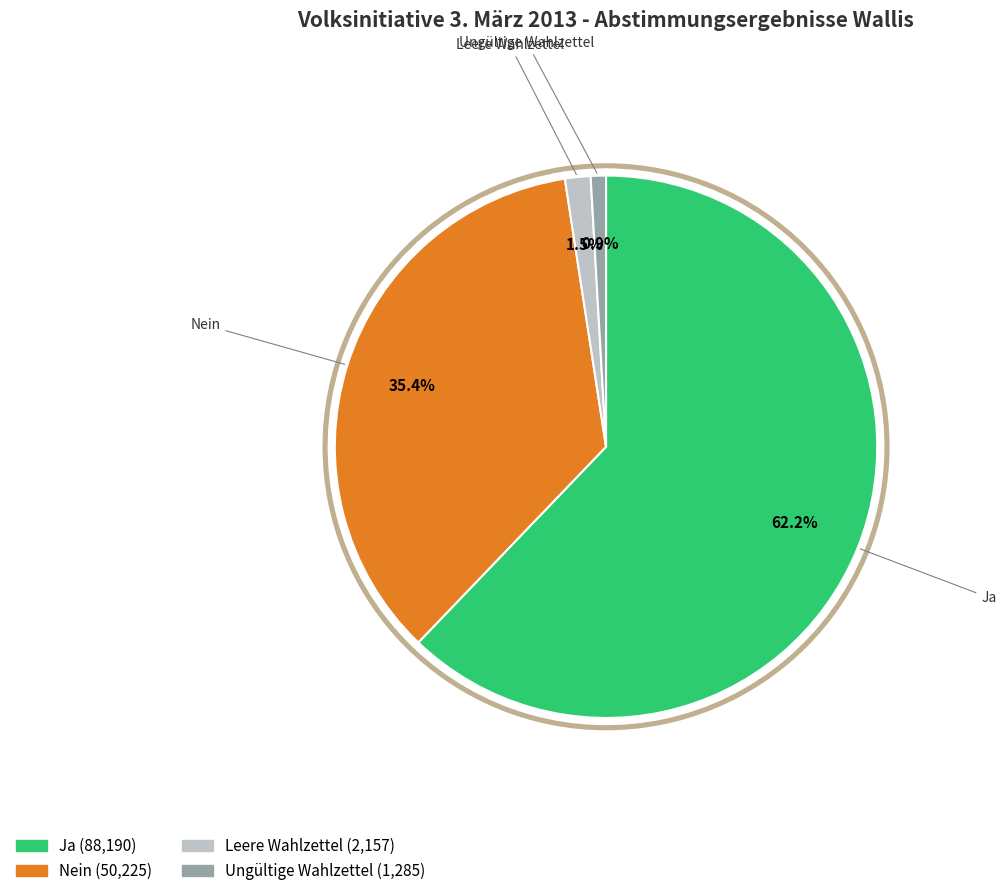

Is Nein (Kanton) the majority of the pie?

No